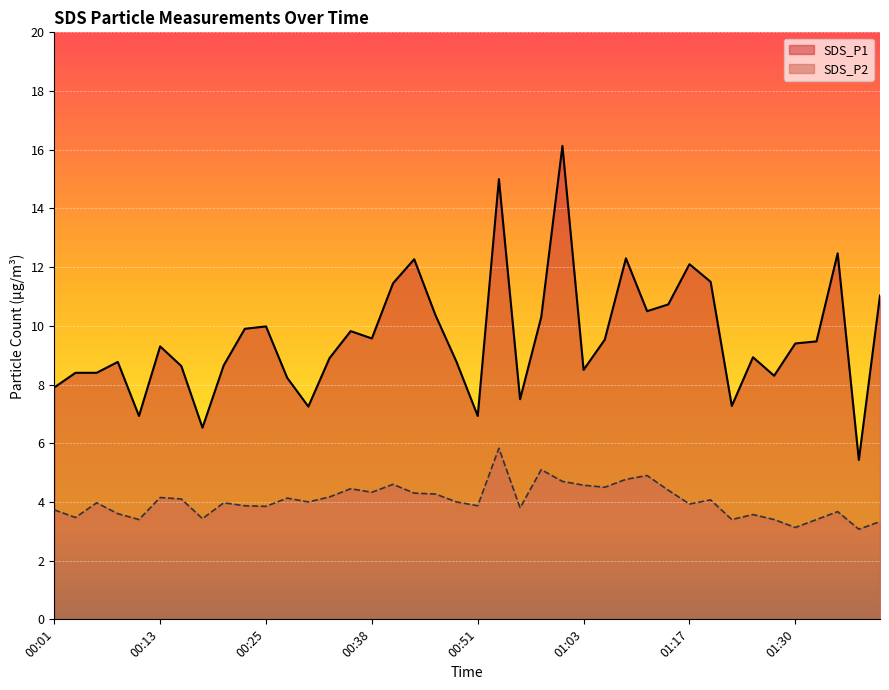

What are all the series names shown in the legend?

SDS_P1, SDS_P2